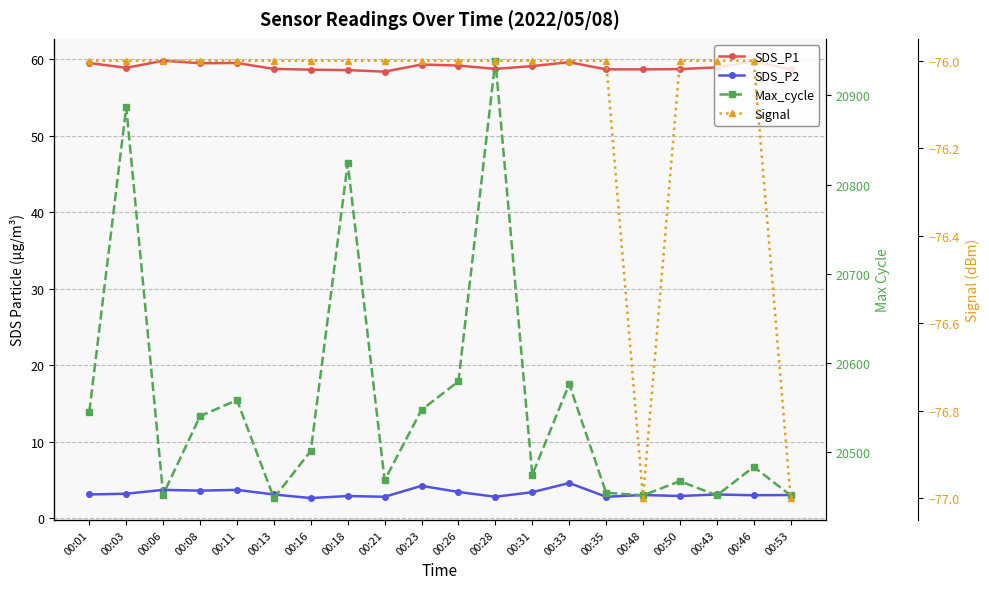

Is it true that Signal equals -124.3 at 00:48?

False